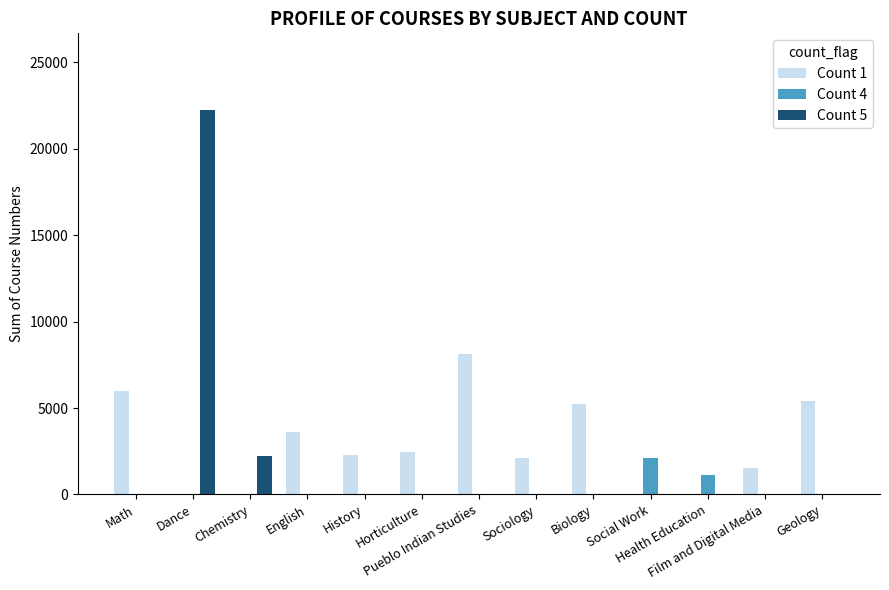

What is the greatest value displayed?

22240